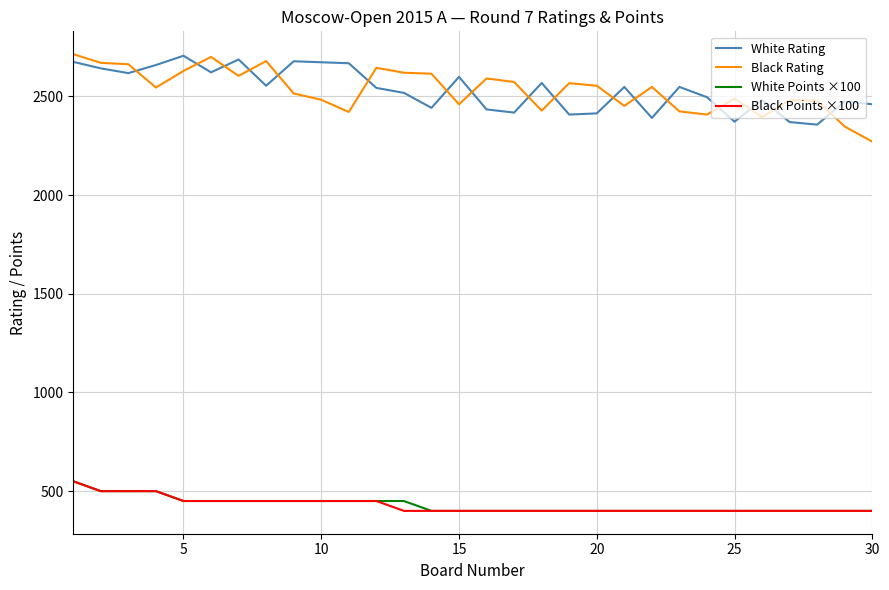

What is the lowest value of the White Points ×100 series?

400